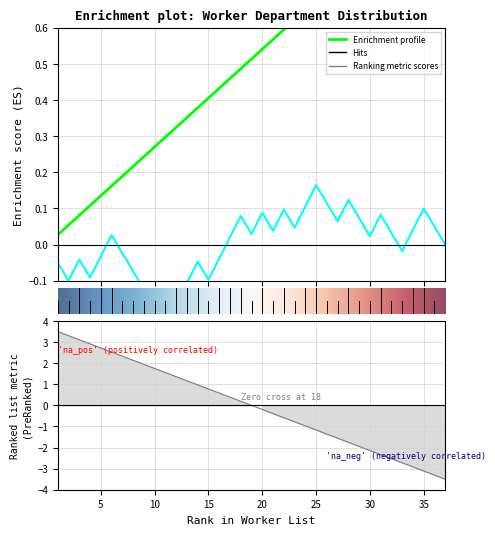

Which category has the highest value across all series?

37